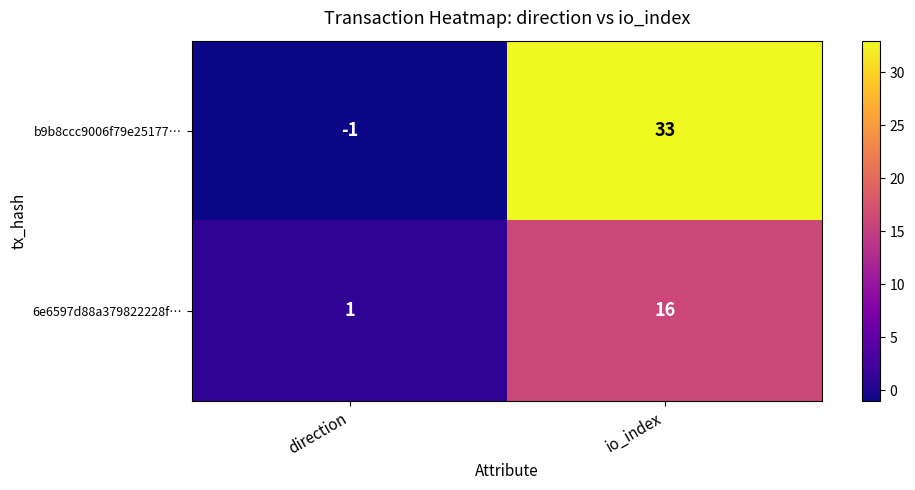

At which label is 6e6597d88a379822228f… closest to 8?

direction